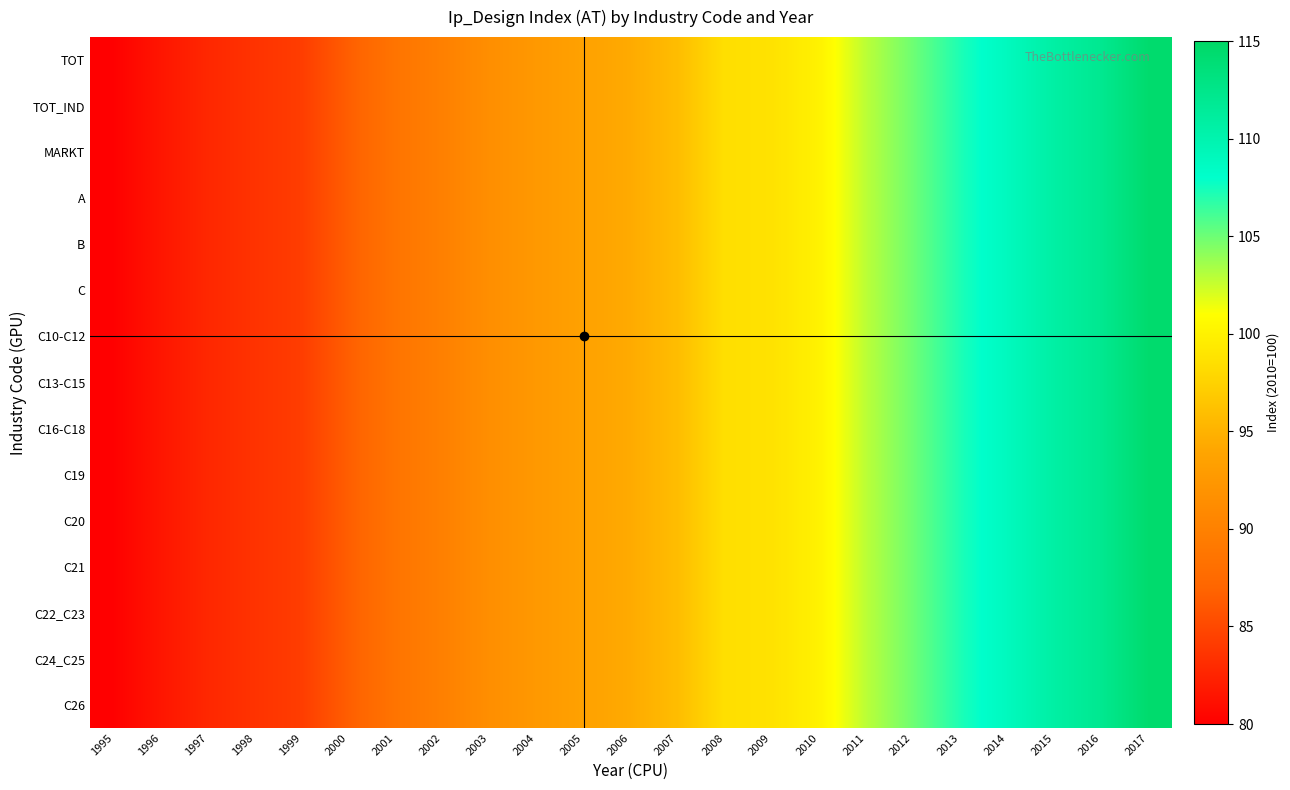

Which series has the widest spread of values?

TOT